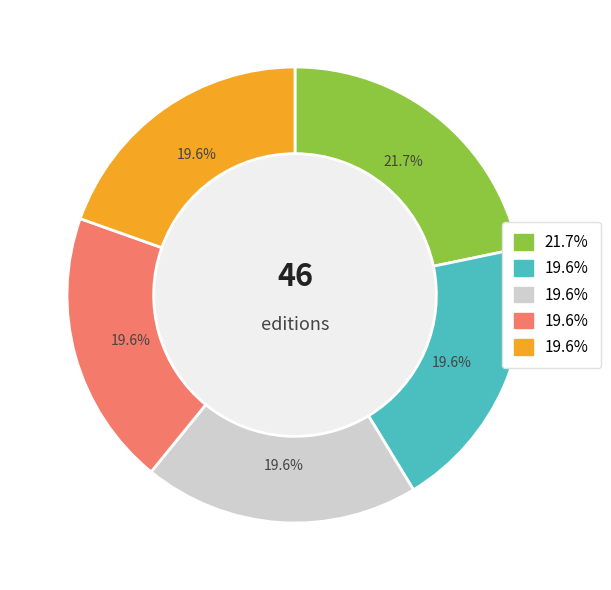

How many slices are in this pie chart?

5